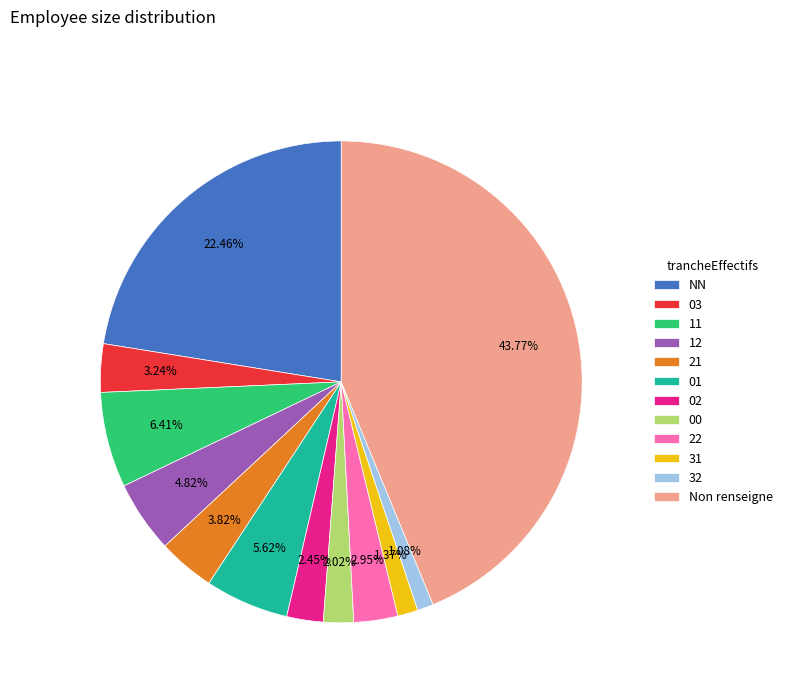

To the nearest percent, what is the combined percentage of 22 and 02?

5%